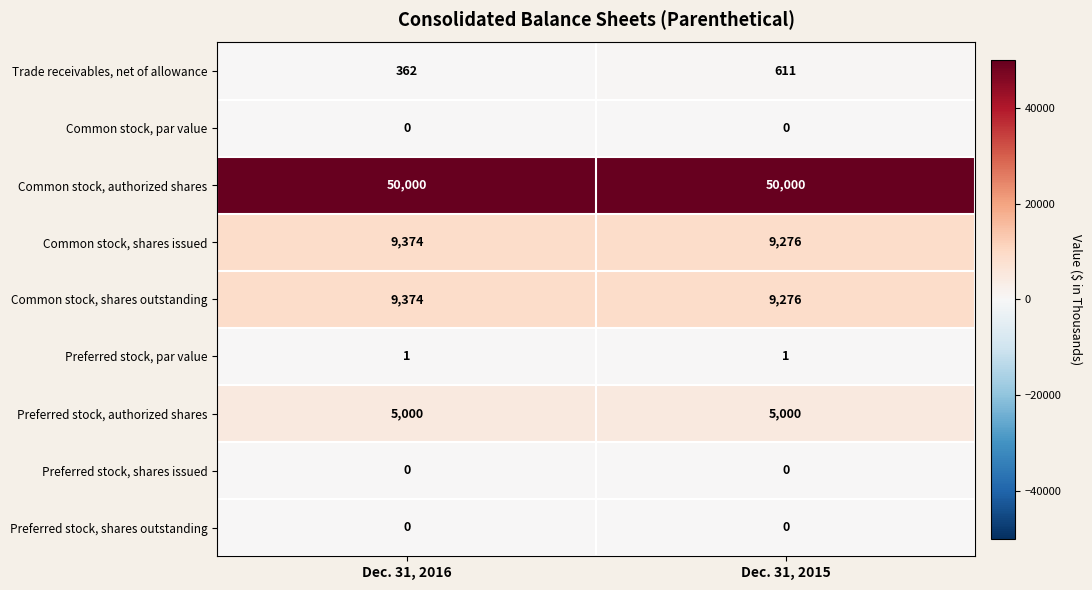

What is the minimum value for Common stock, shares outstanding?

9276